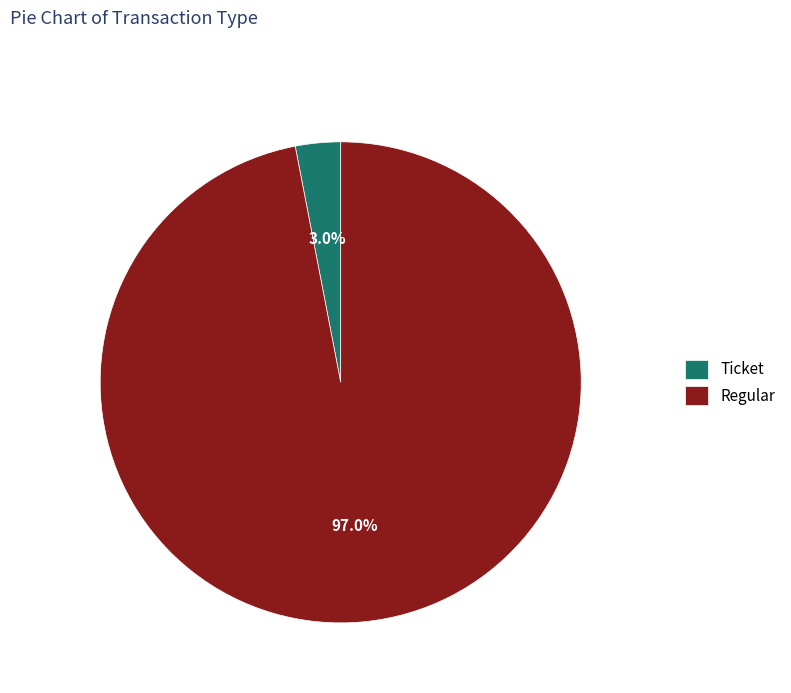

Which category accounts for the majority?

Regular